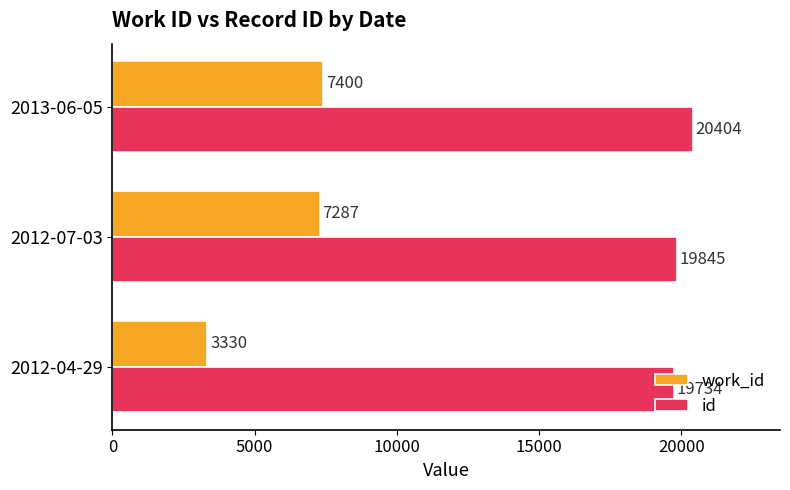

Rank the categories by id value from highest to lowest.

2013-06-05, 2012-07-03, 2012-04-29